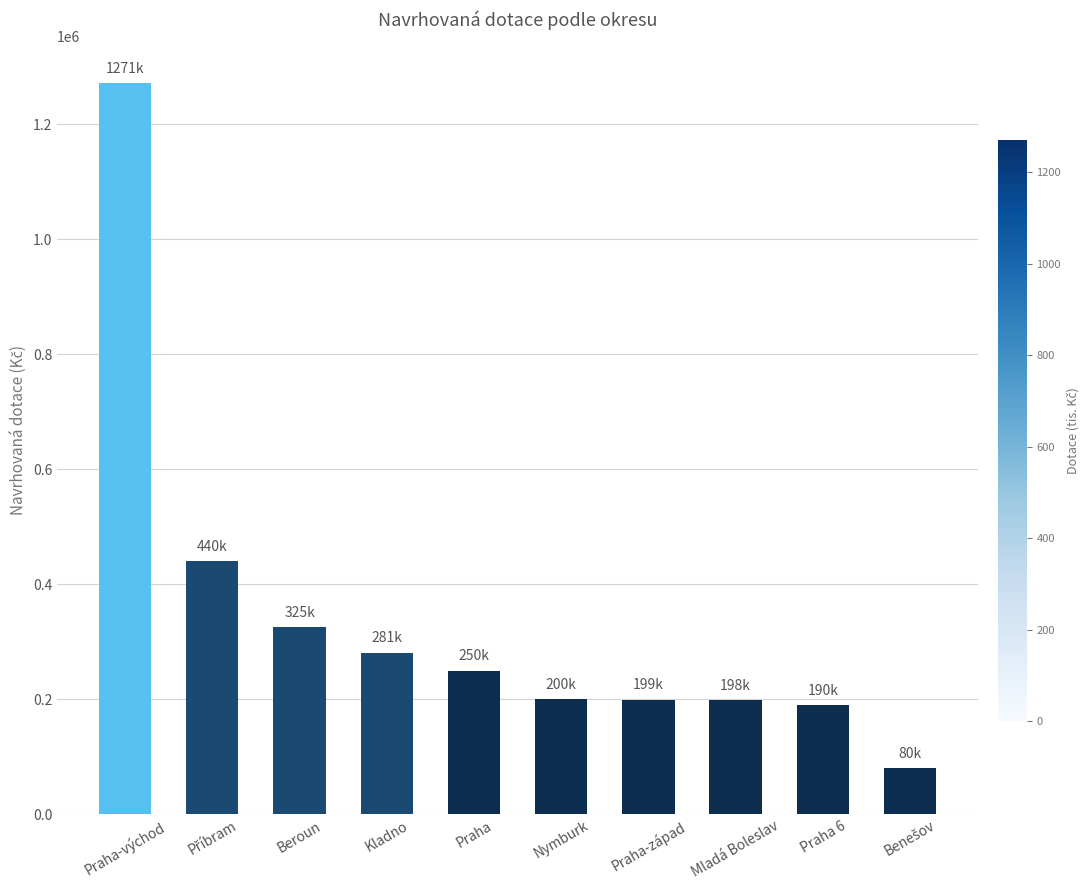

What is the smallest value displayed?

80000